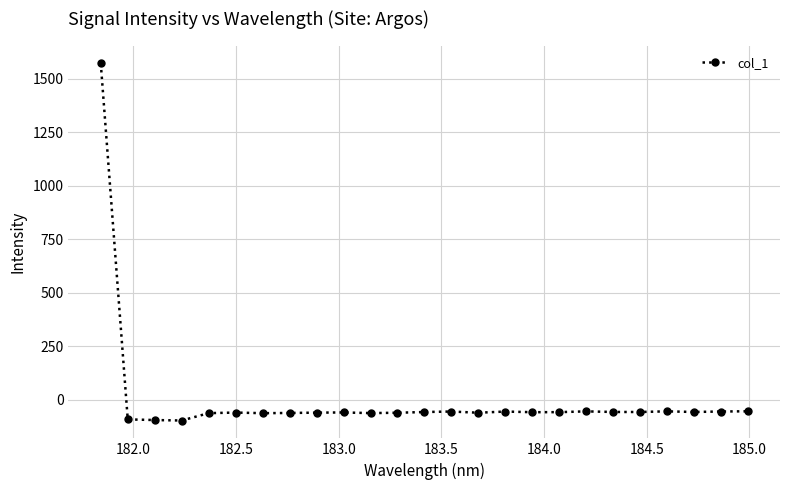

What is the average value?

3.7